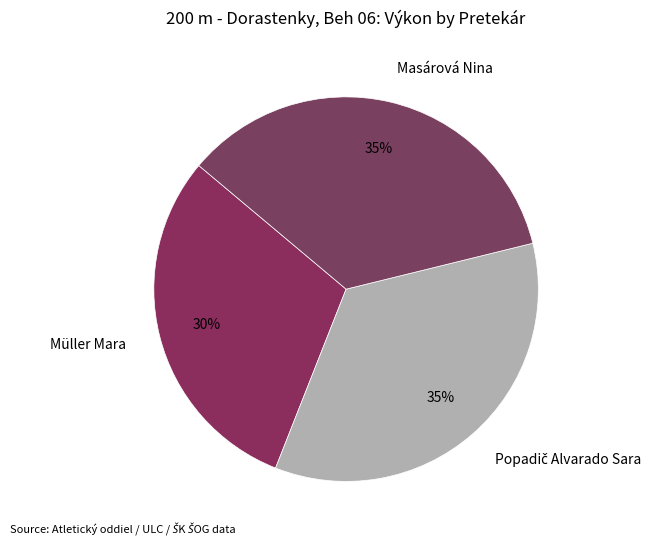

To the nearest percent, what portion does Müller Mara represent?

30%